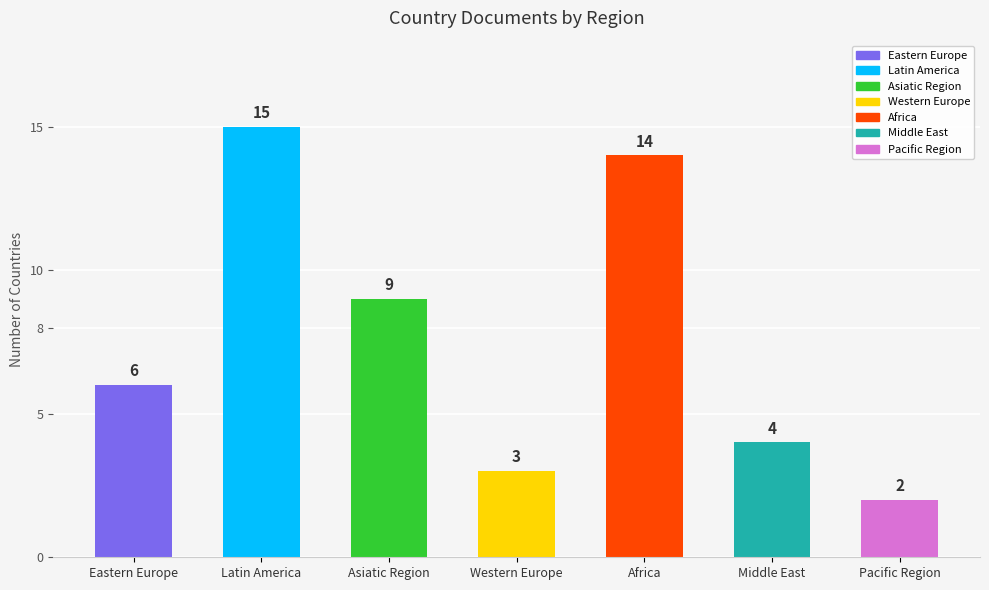

Is it true that the value at Pacific Region is 1?

False